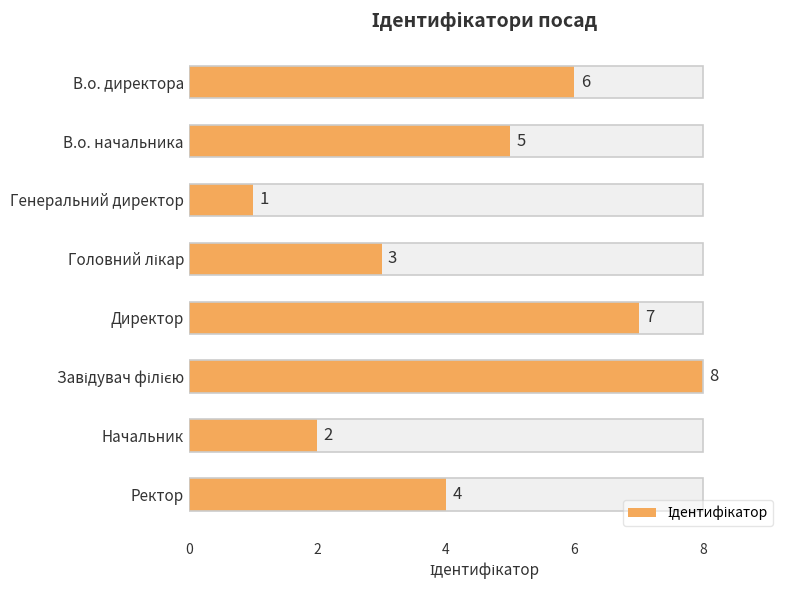

Read the value at В.о. начальника.

5